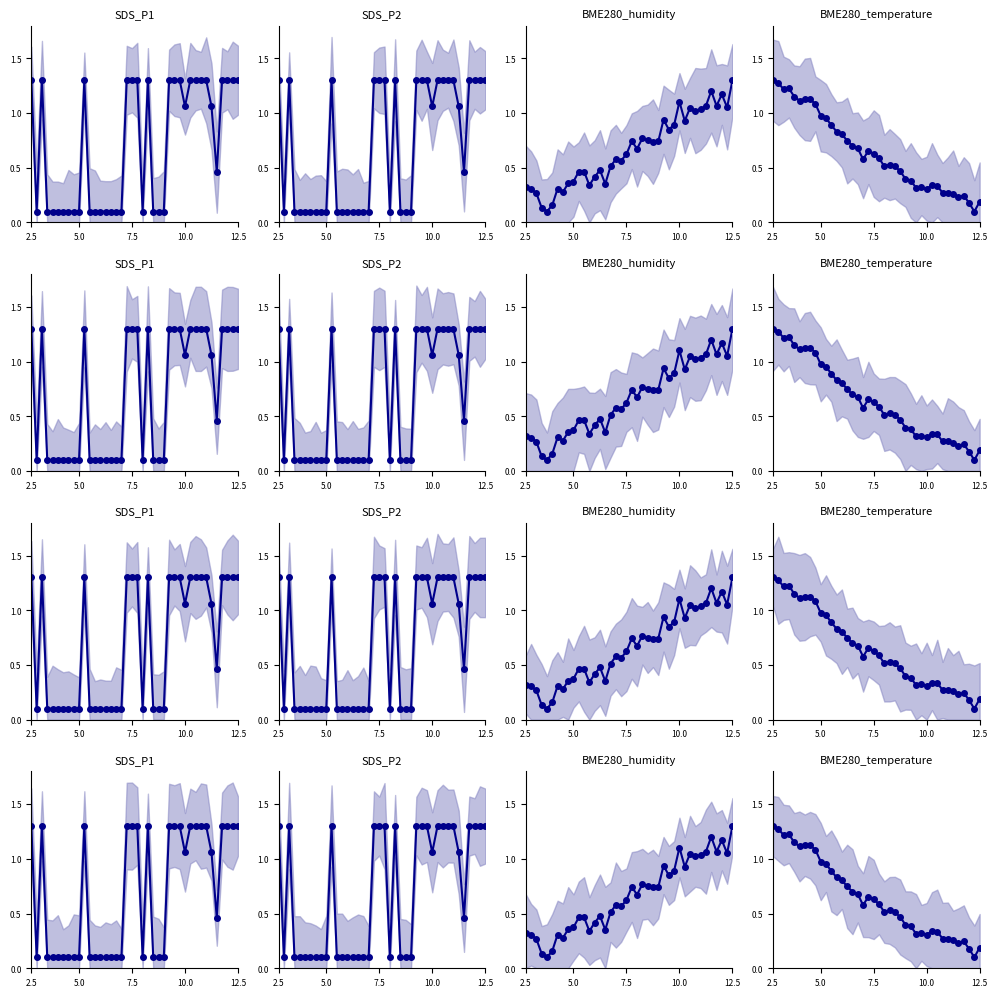

How many times do BME280_humidity_line and SDS_P1_line cross each other?

14